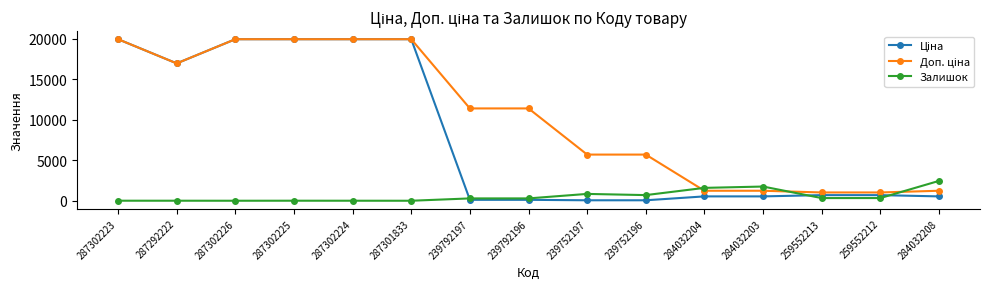

How many data points does each series have?

15